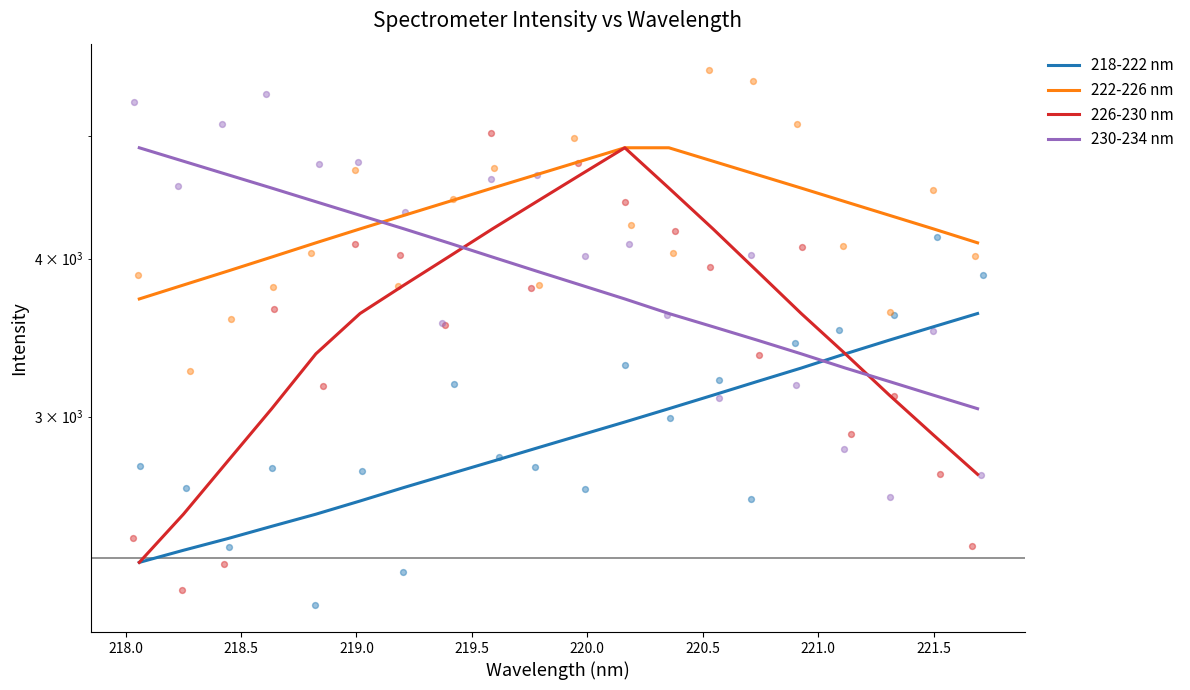

Which series has the largest Y range (max minus min)?

226-230 nm